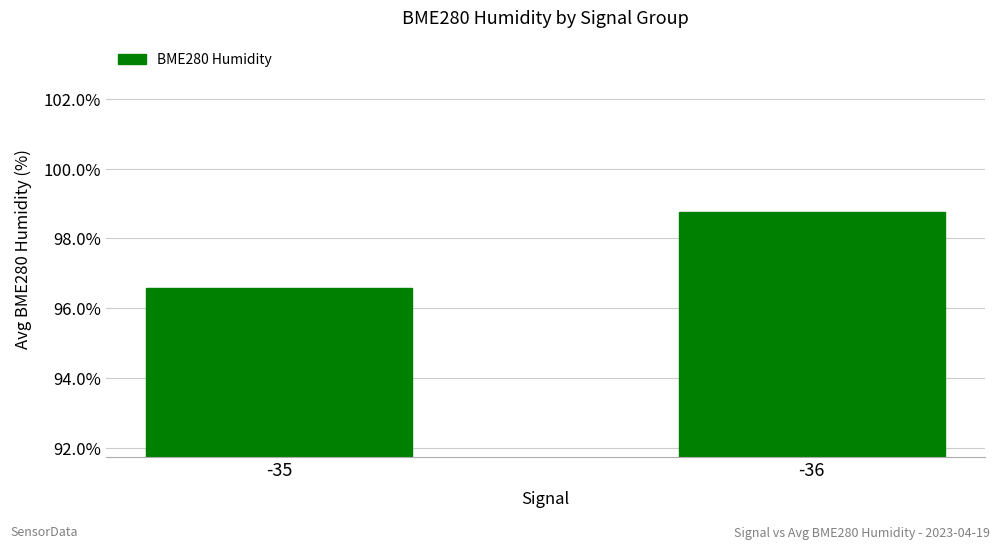

What is the smallest value displayed?

96.6